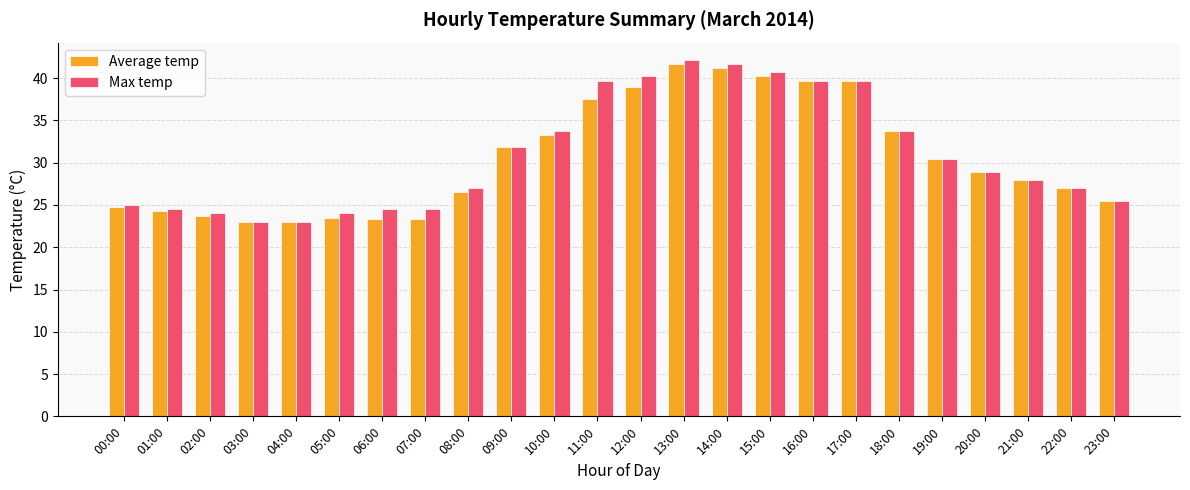

Rank the series by their maximum value, from highest to lowest.

Max temp, Average temp